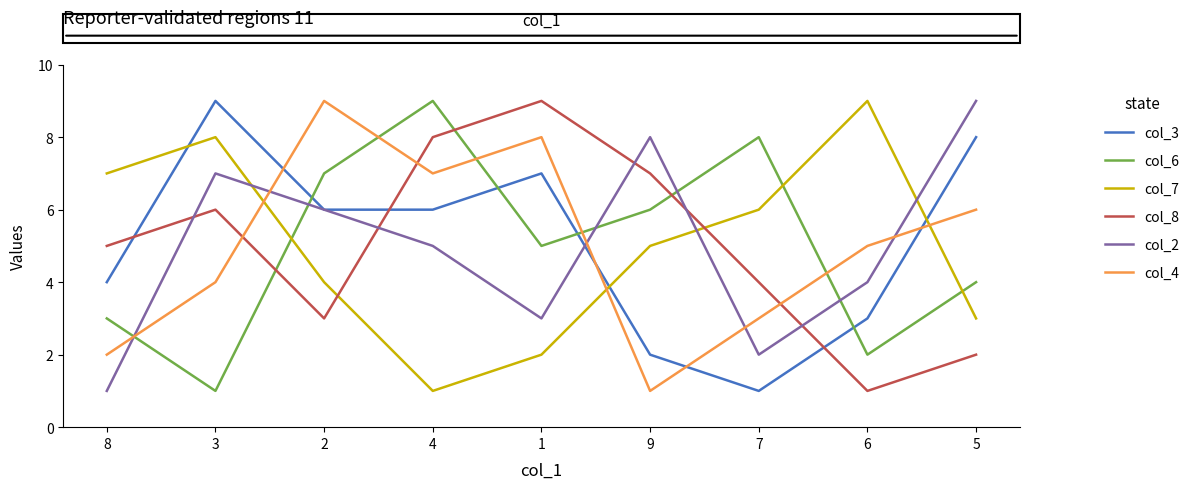

Which series changed the most between 8 and 2?

col_4